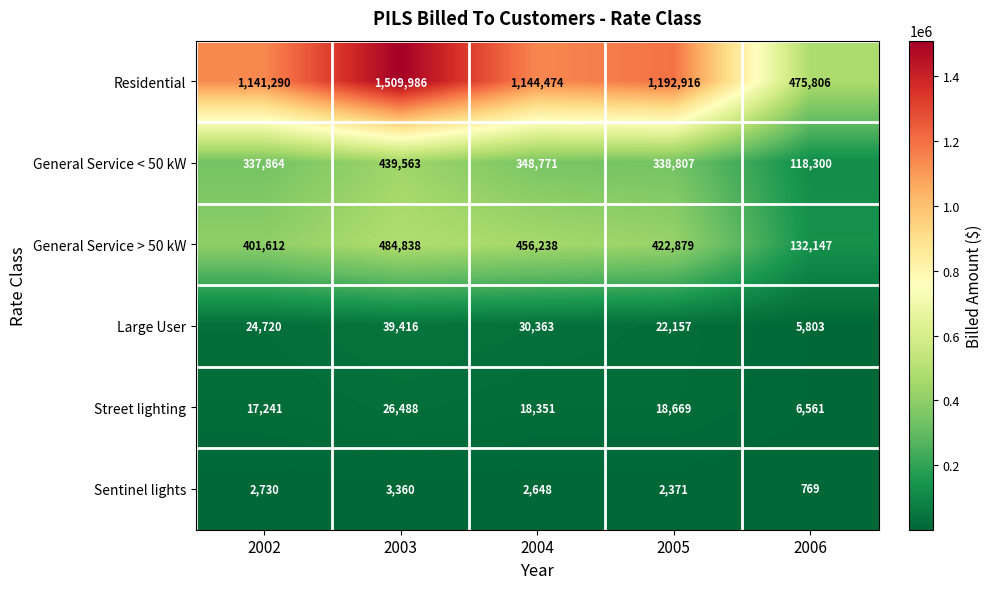

How many categories are shown in the chart?

5